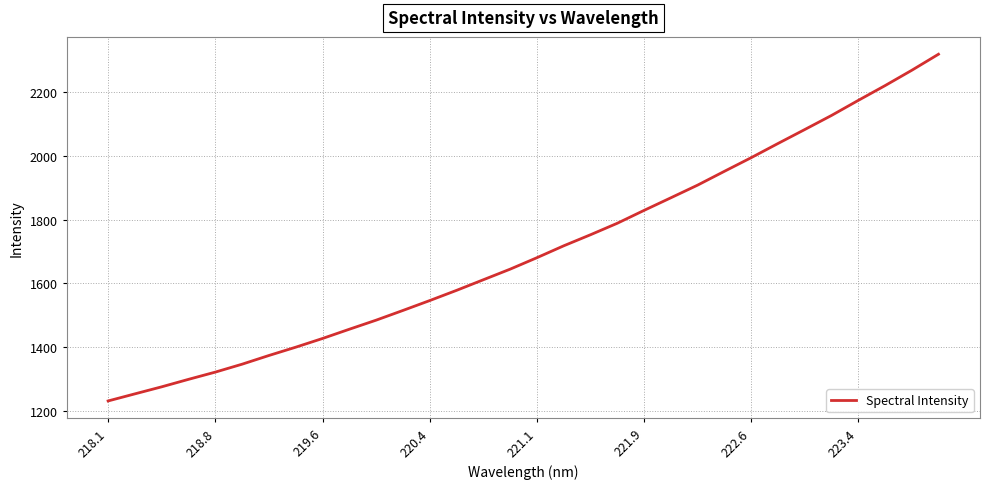

Does the chart have visible grid lines?

Yes